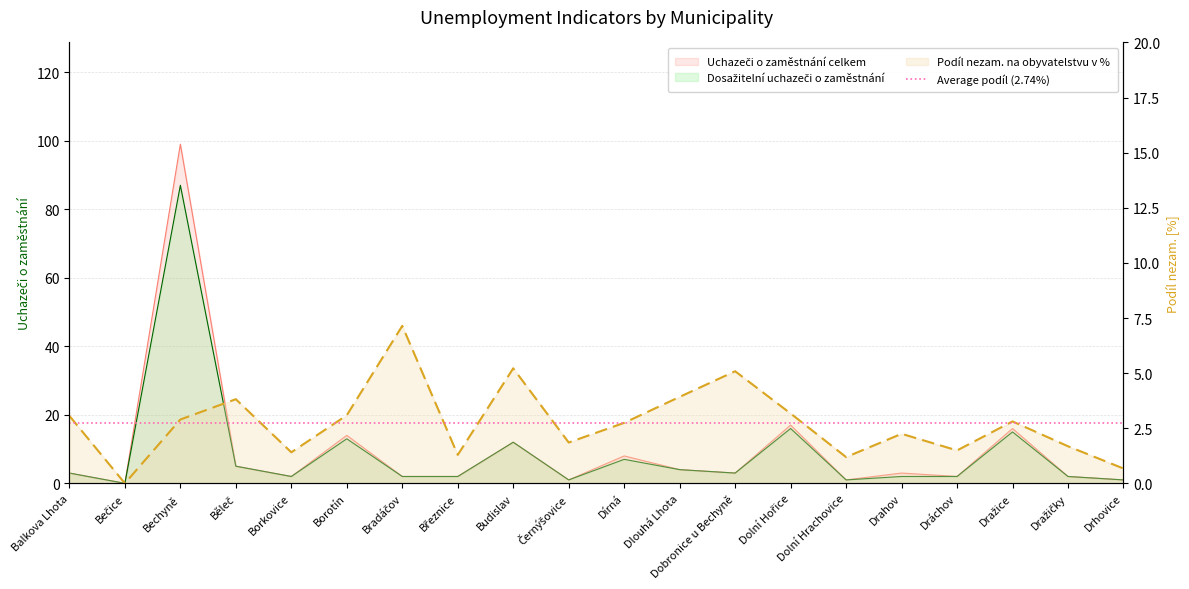

True or false: Dosažitelní uchazeči o zaměstnání has more than 1 points higher than both neighbors.

True